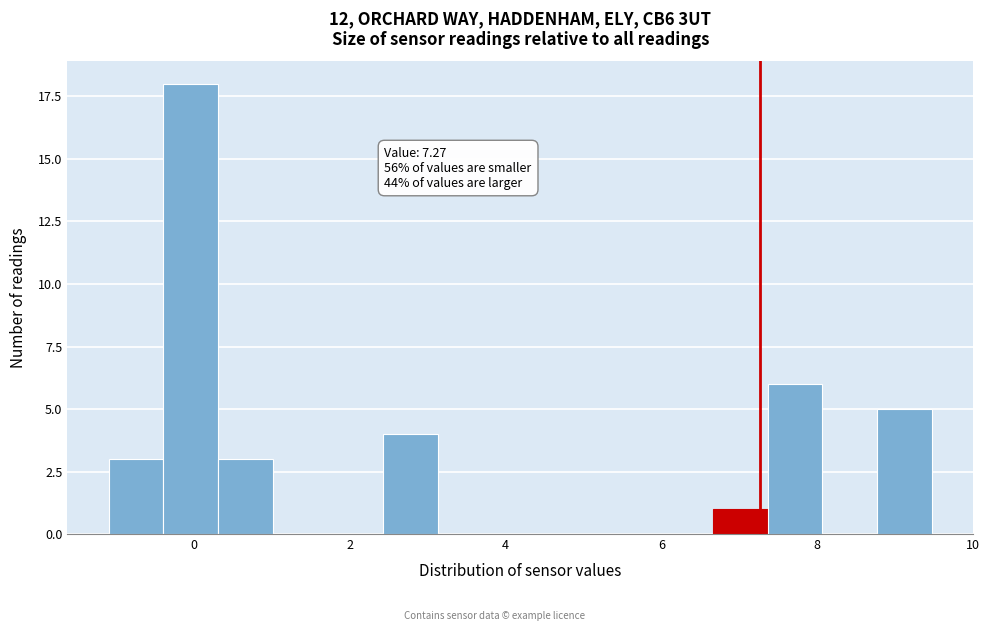

Around what value on the x-axis is the tallest bar? Give the approximate position of its centre, as read against the axis.

0.0